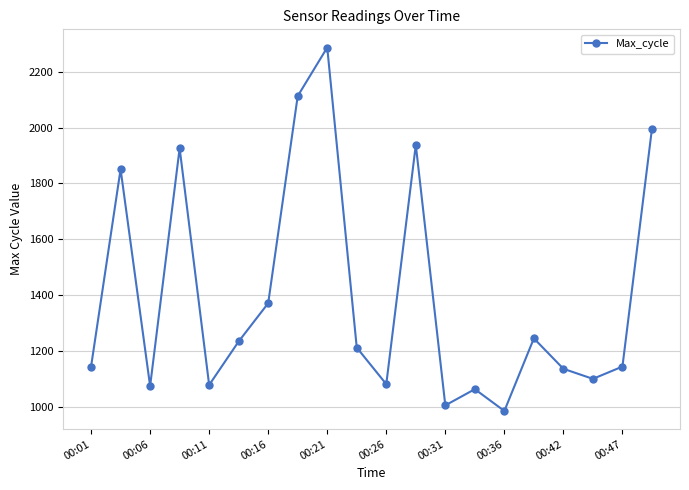

True or false: there are more than 2 points higher than both neighbors.

True